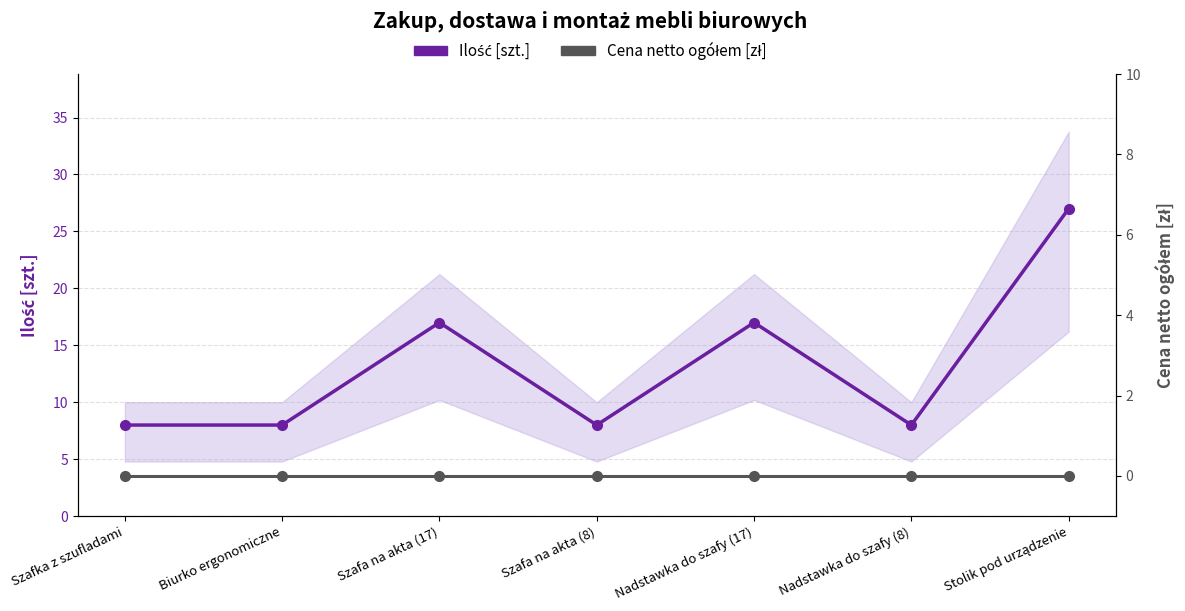

What is the value of the Ilość [szt.] point at the 5th from the left?

17